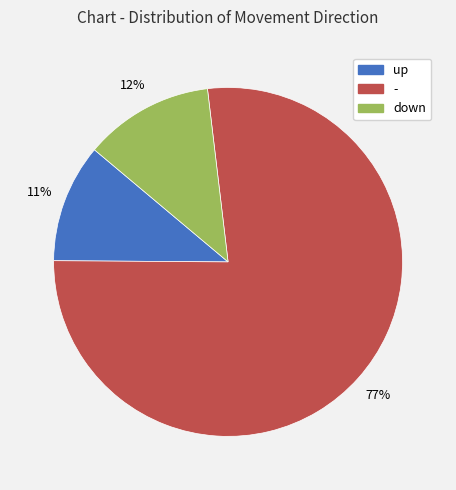

To the nearest percent, what percentage of the pie is -?

77%